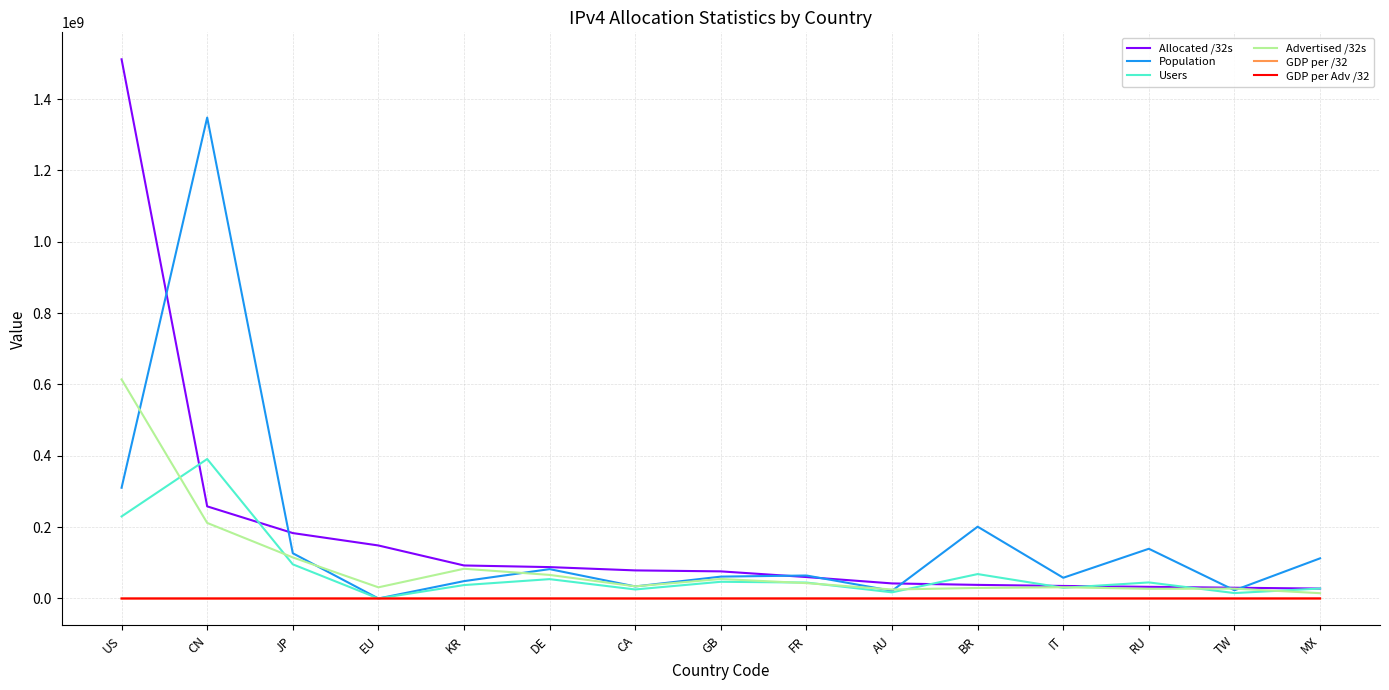

Where is Users nearest to the value 195457147?

US